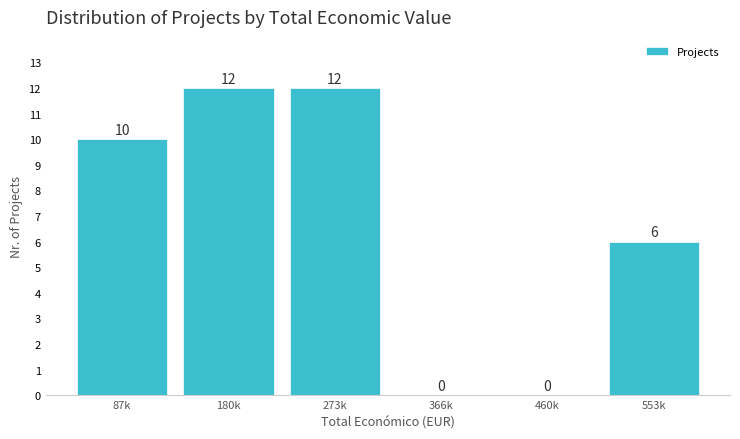

Reading left to right, extract all data points from this chart.

87k=10	180k=12	273k=12	366k=0	460k=0	553k=6